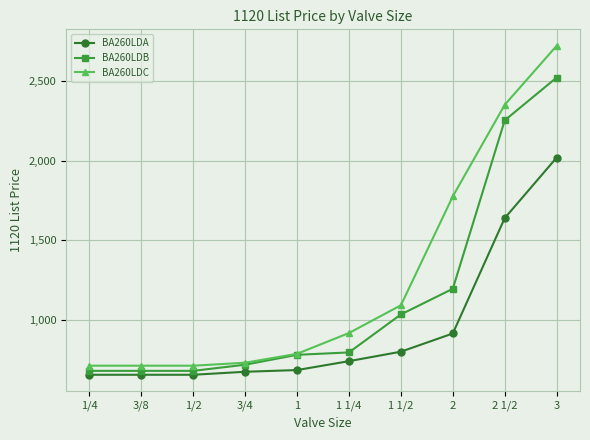

Where is BA260LDB nearest to the value 1600?

2